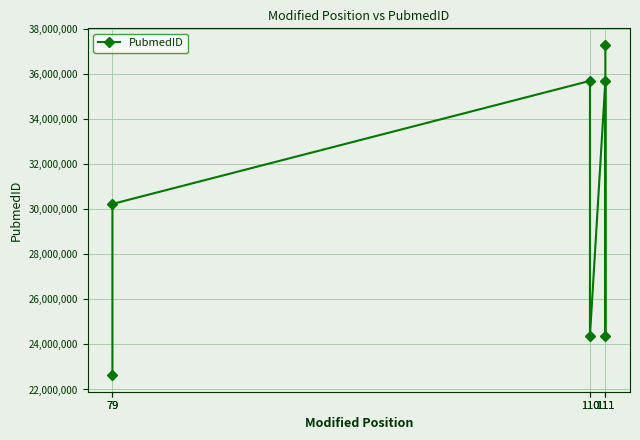

What is the value of the 7th point from the left?

35681017